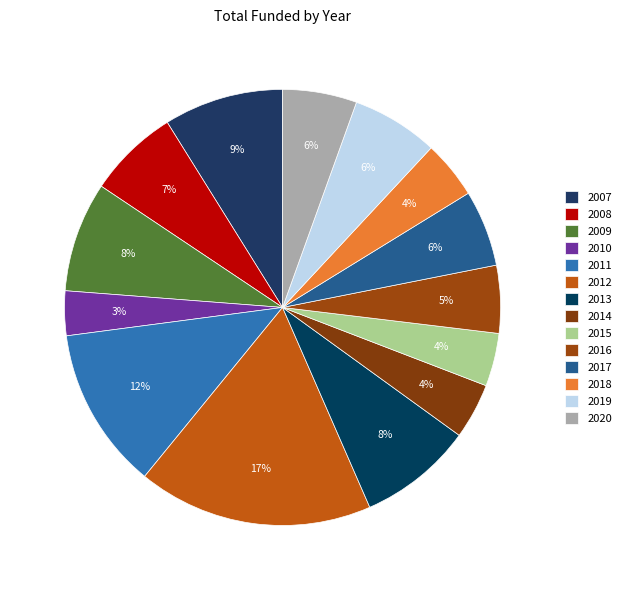

How many segments does this pie chart have?

14